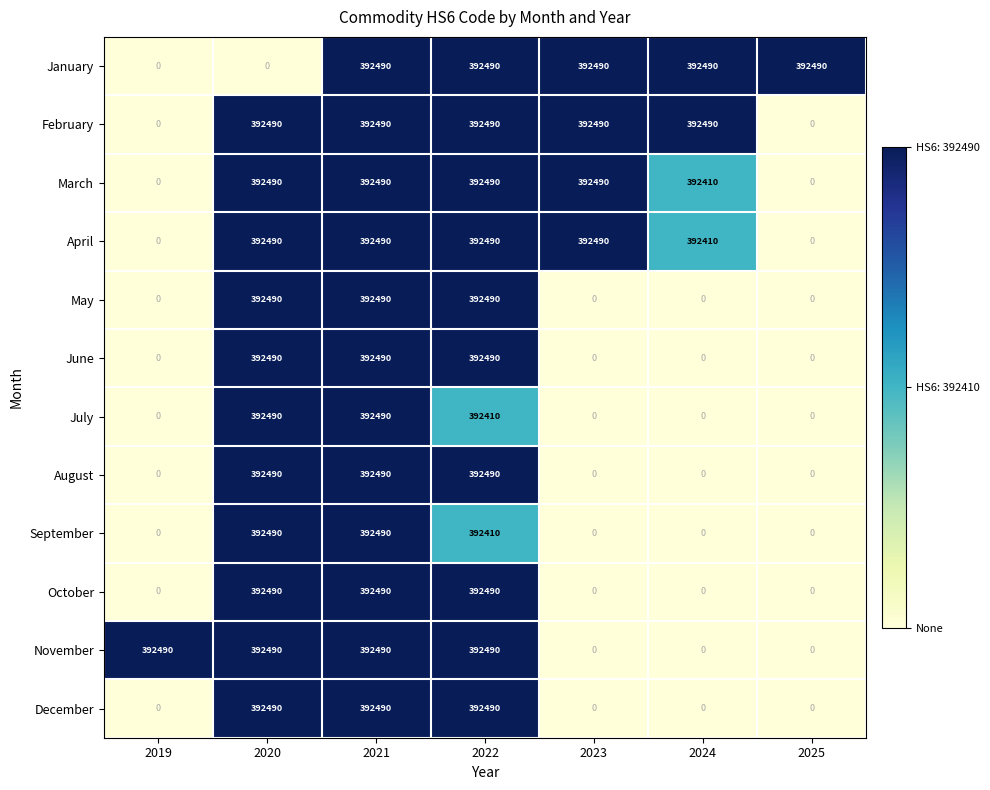

How many categories are shown in the chart?

7